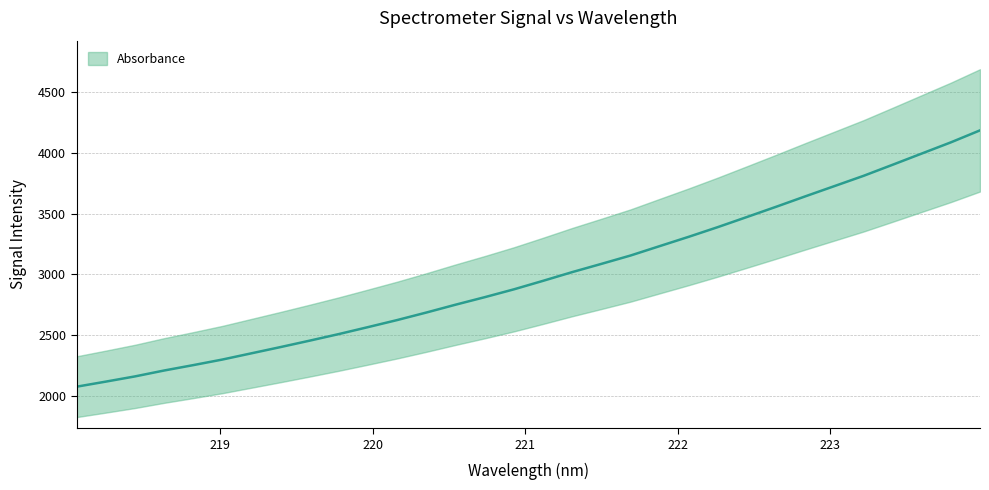

What is the maximum value shown in the chart?

4182.8